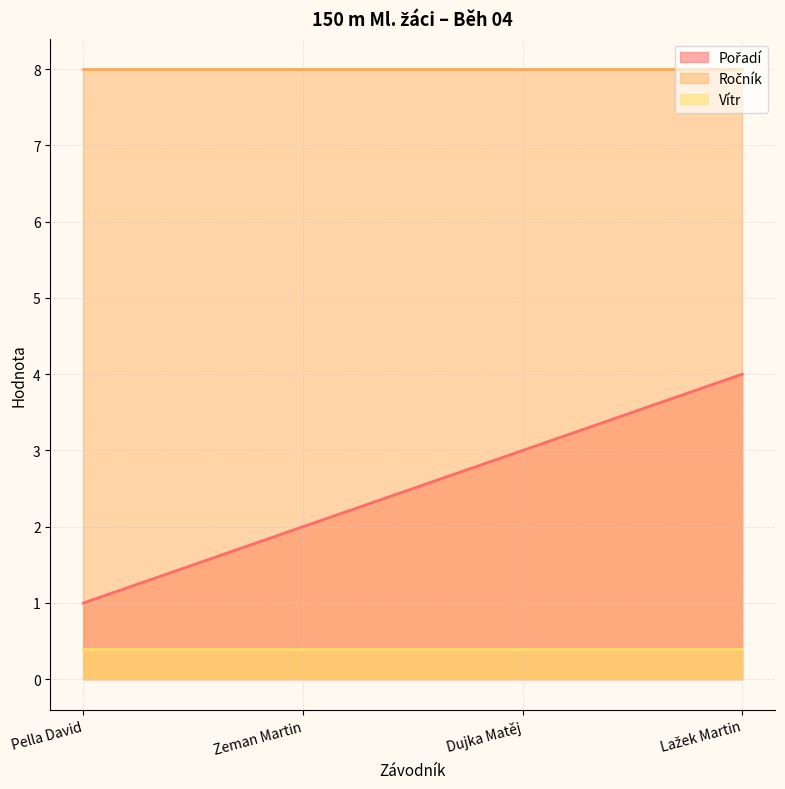

What is the spread (max minus min) of values at Lažek Martin?

7.6